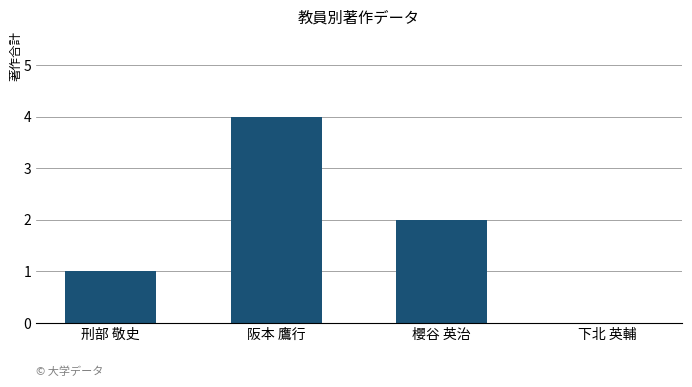

How many values are above zero?

3